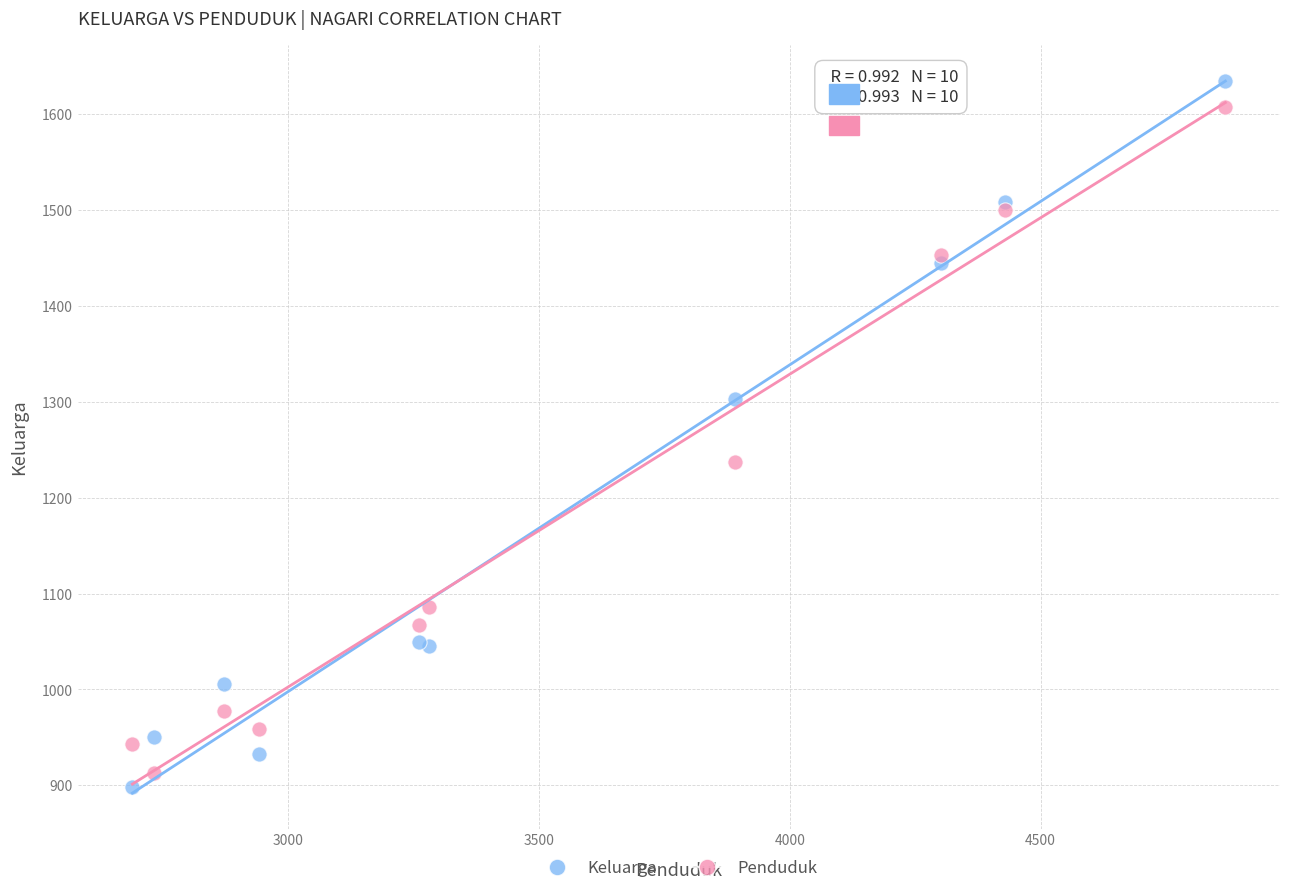

What are all the series names shown in the legend?

Keluarga, Penduduk